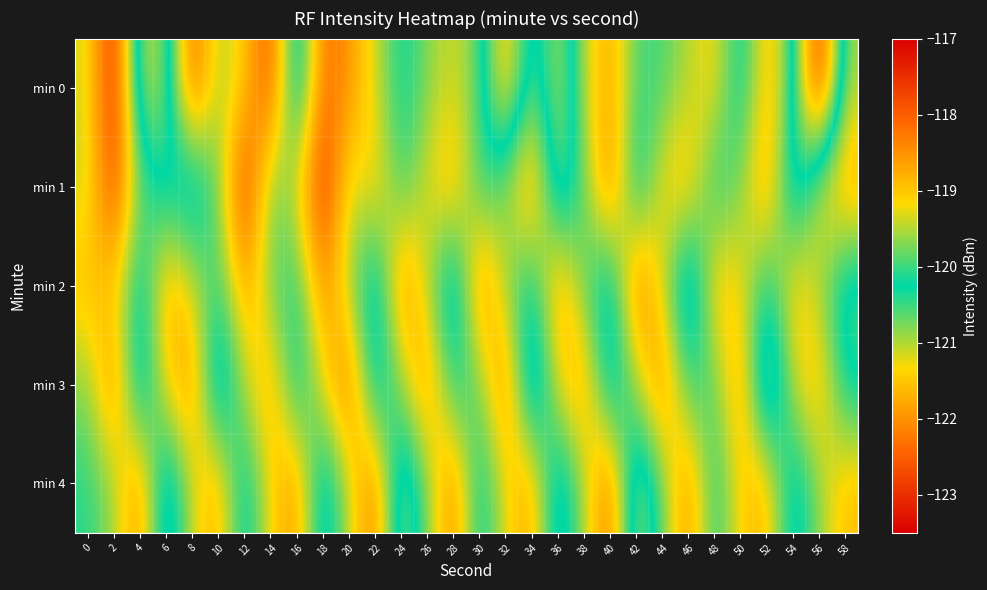

What is the greatest value displayed?

-117.3